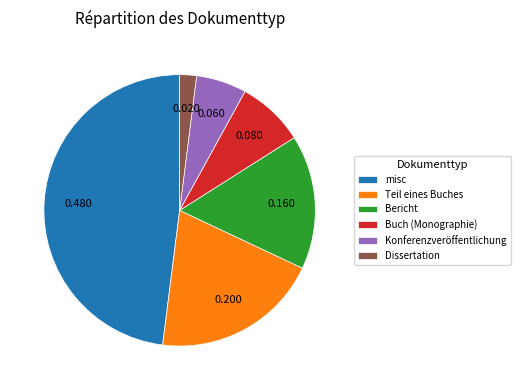

Combined, do Konferenzveröffentlichung and Bericht account for over 50%?

No